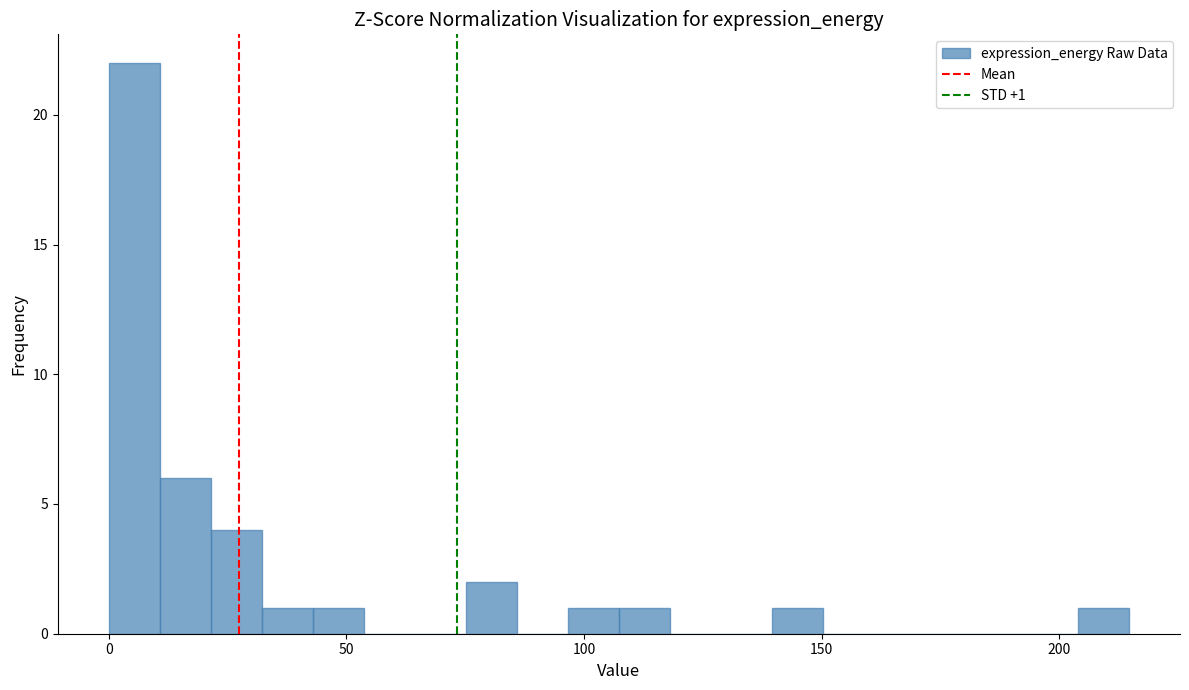

Around what value on the x-axis is the tallest bar? Give the approximate position of its centre, as read against the axis.

5